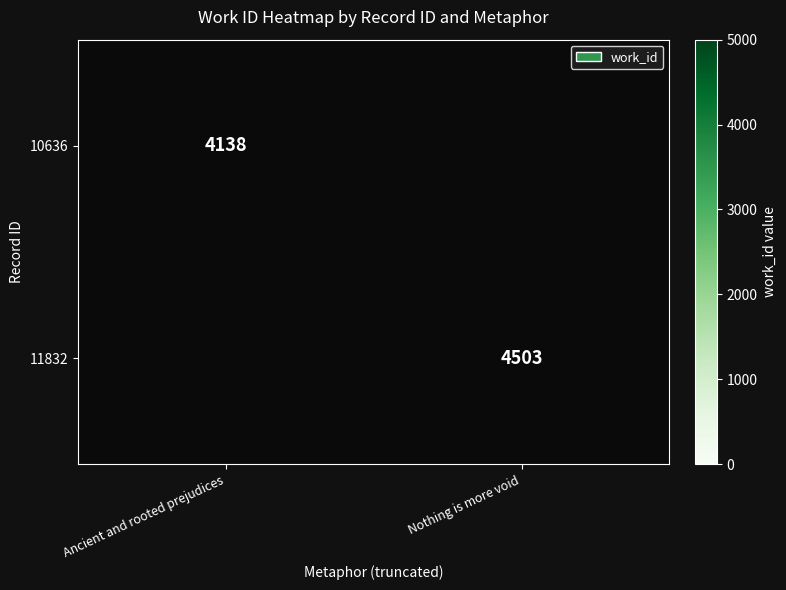

Is the value of 11832 at Nothing is more void greater than the value of 10636 at Ancient and rooted prejudices?

Yes